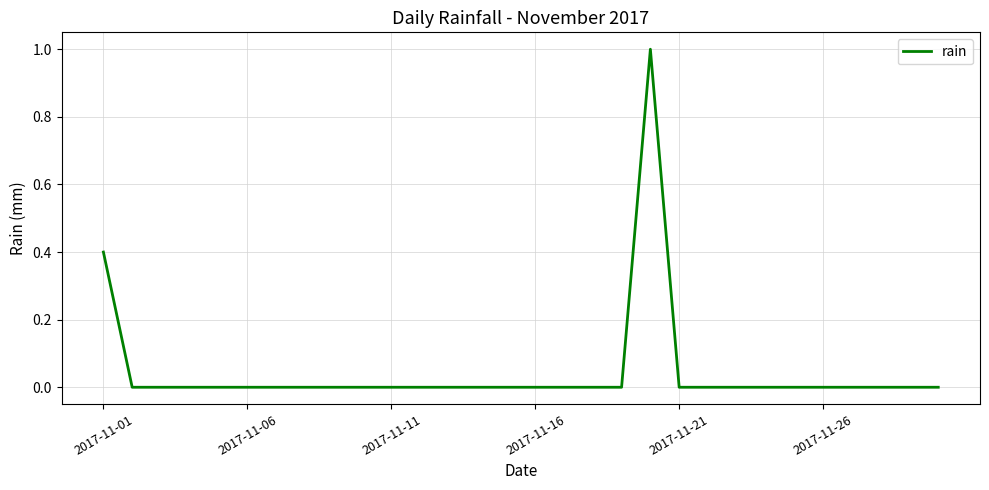

How many distinct data groups are displayed?

1